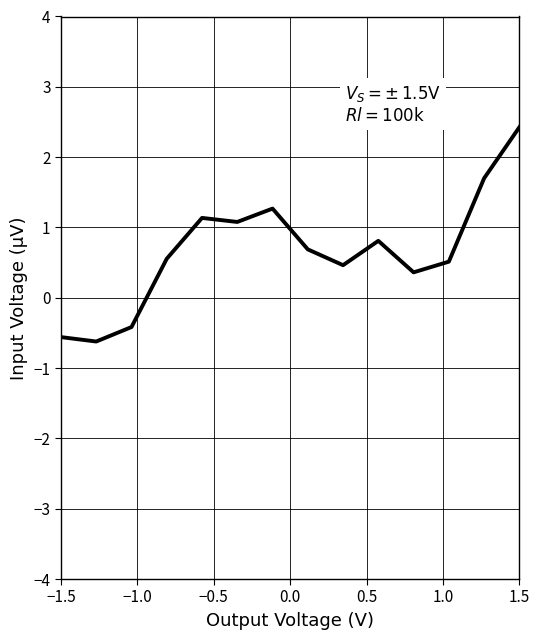

What is the maximum value shown in the chart?

2.4